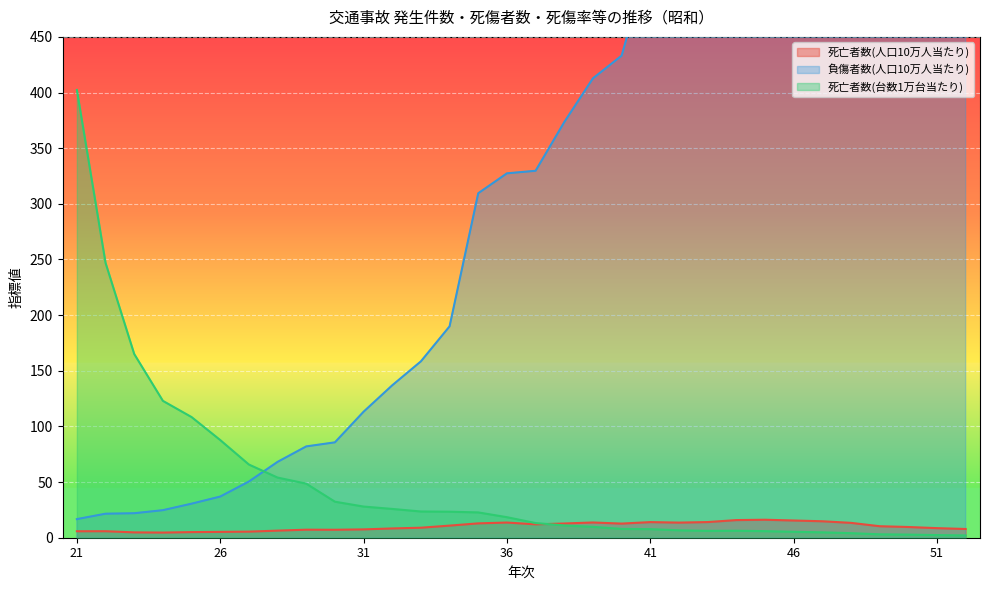

Rank the categories by 死亡者数(人口10万人当たり) value from lowest to highest.

24, 23, 25, 26, 27, 21, 22, 28, 30, 29, 31, 52, 32, 51, 33, 50, 49, 34, 37, 40, 38, 35, 48, 42, 36, 39, 41, 43, 47, 46, 44, 45